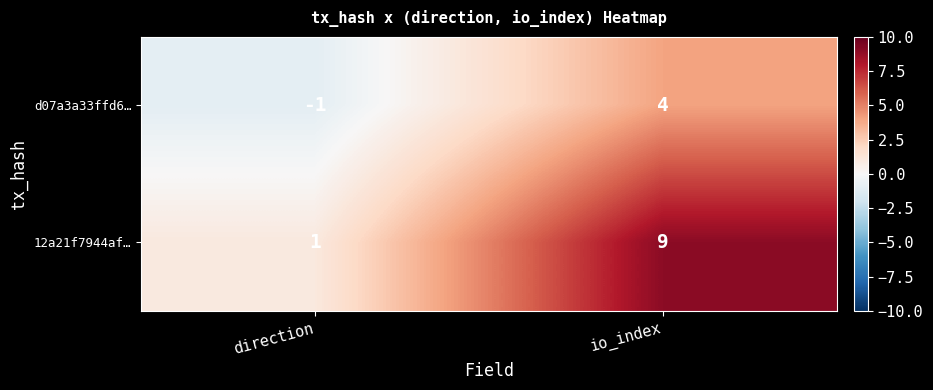

Rank the series at direction from lowest to highest value.

d07a3a33ffd6…, 12a21f7944af…